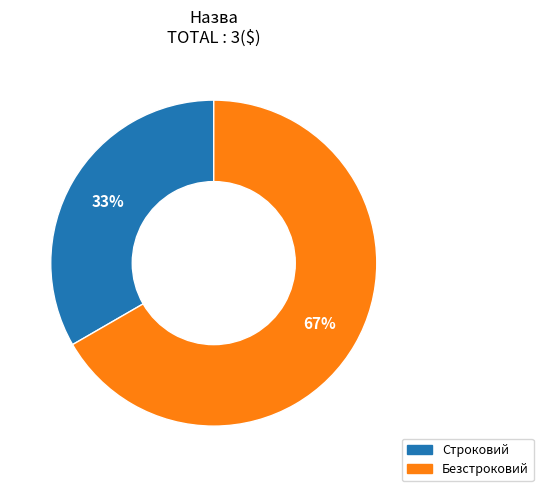

Combined, do Строковий and Безстроковий account for over 50%?

Yes